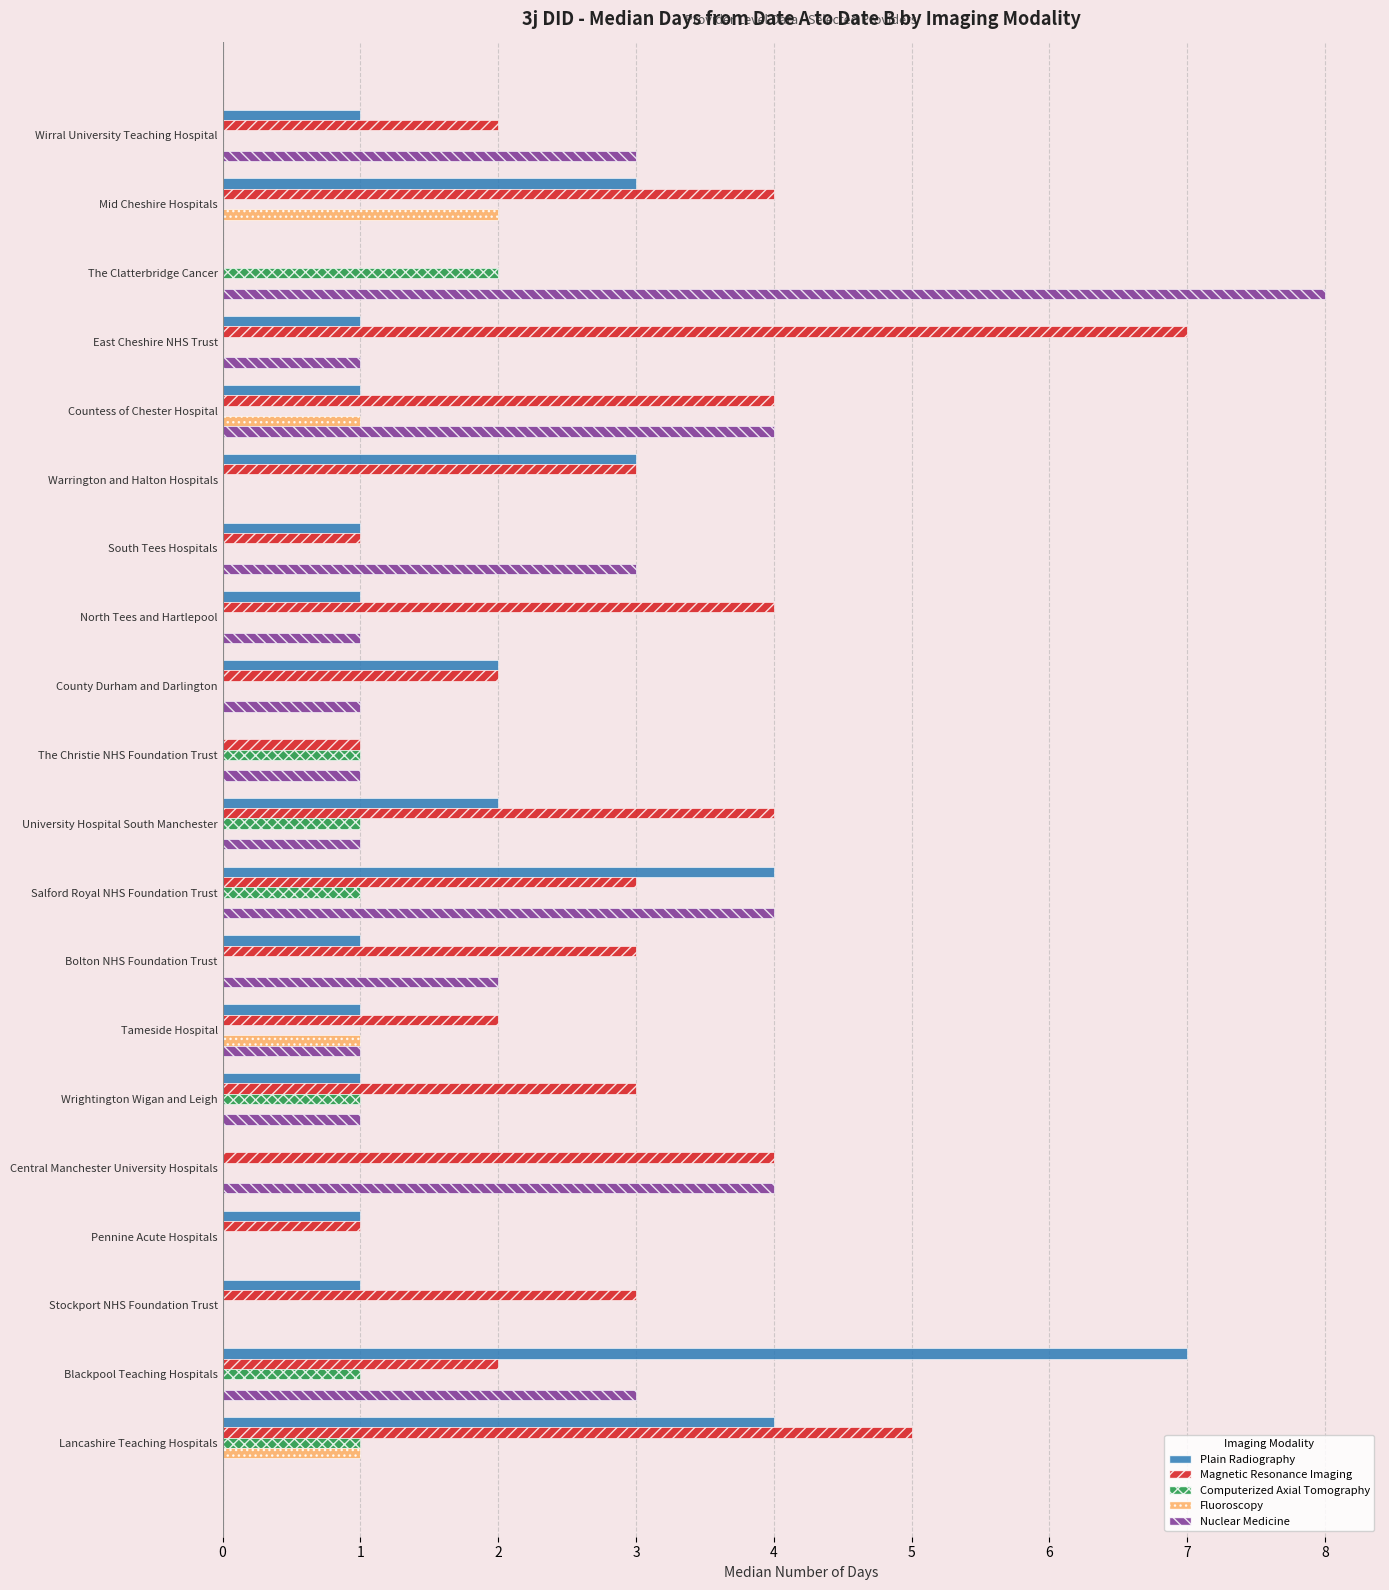

Between East Cheshire NHS Trust and Stockport NHS Foundation Trust, which series saw the biggest shift?

Magnetic Resonance Imaging